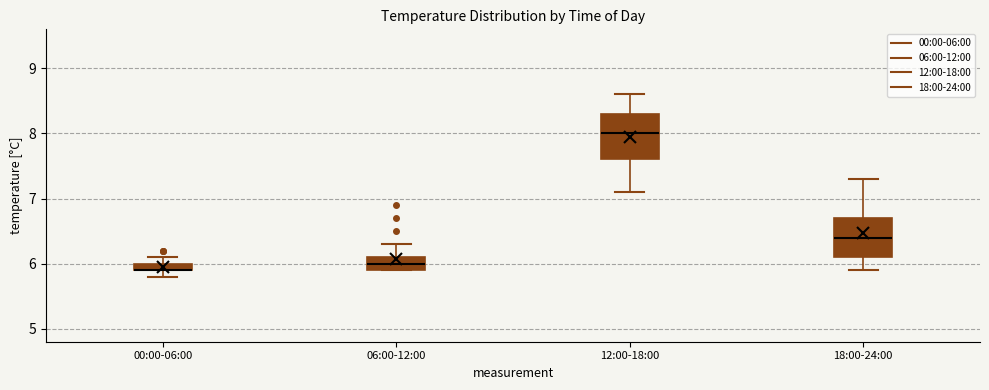

Which box is the tallest, from its lower edge to its upper edge?

12:00-18:00